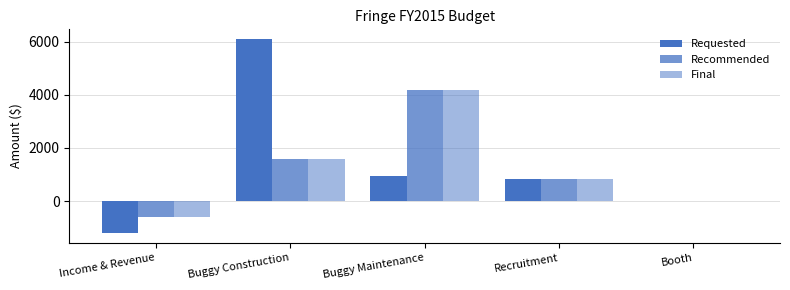

What is the label of the 5th bar from the right?

Income & Revenue